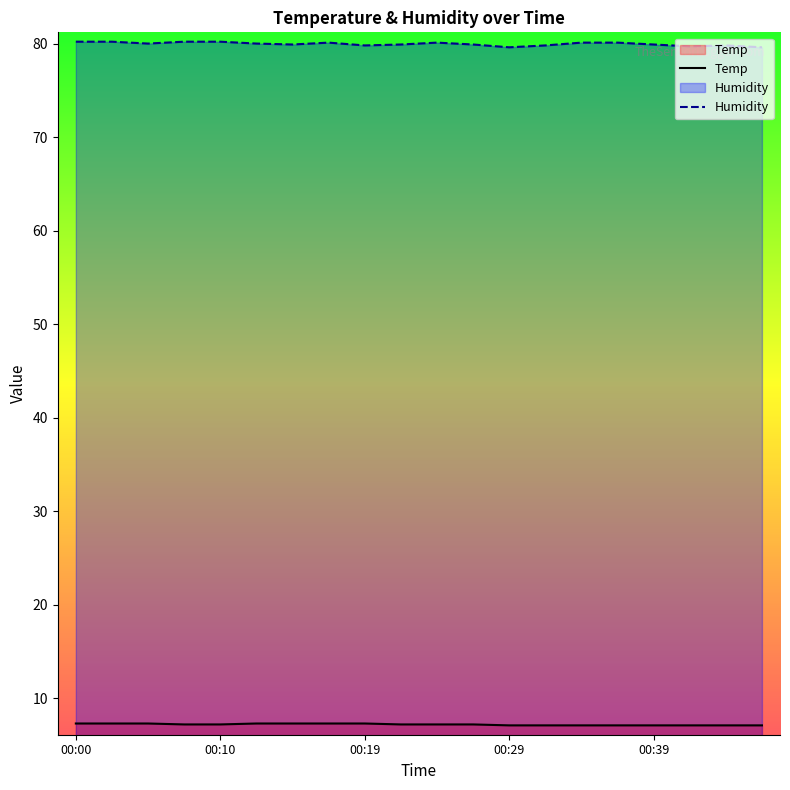

The Temp series shows 10.9 at 15. True or false?

False